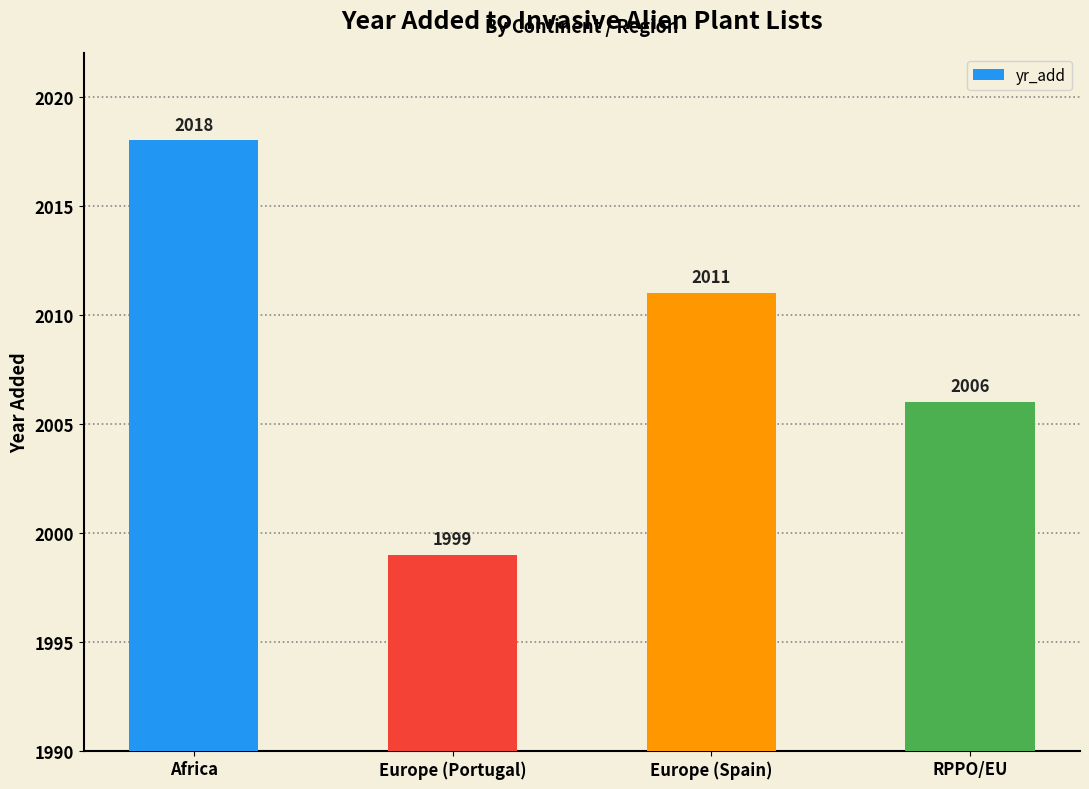

Which label corresponds to the smallest value in the chart?

Europe (Portugal)